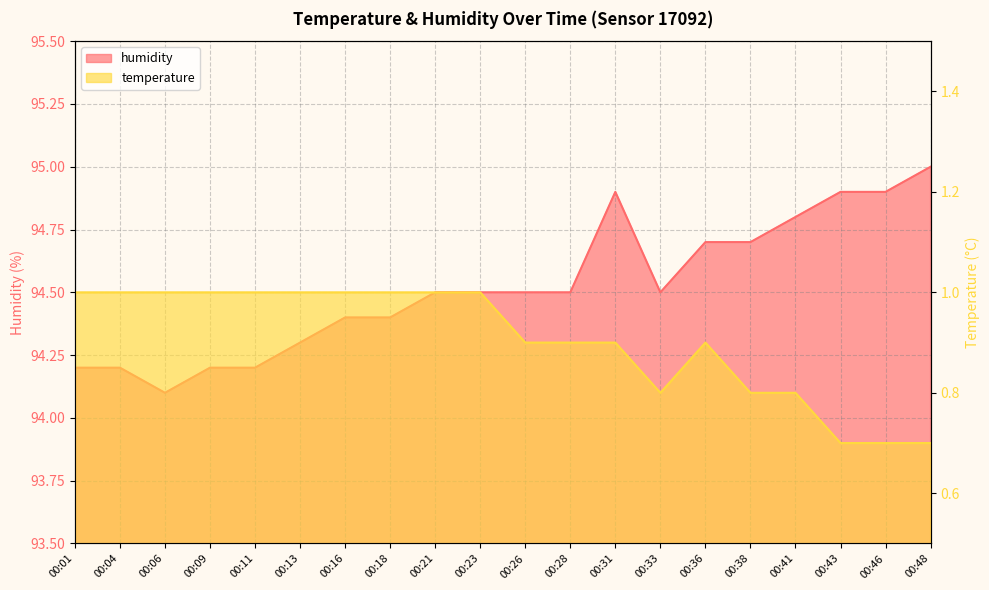

What is the sum of the humidity values at 00:38 and 00:13?

189.0